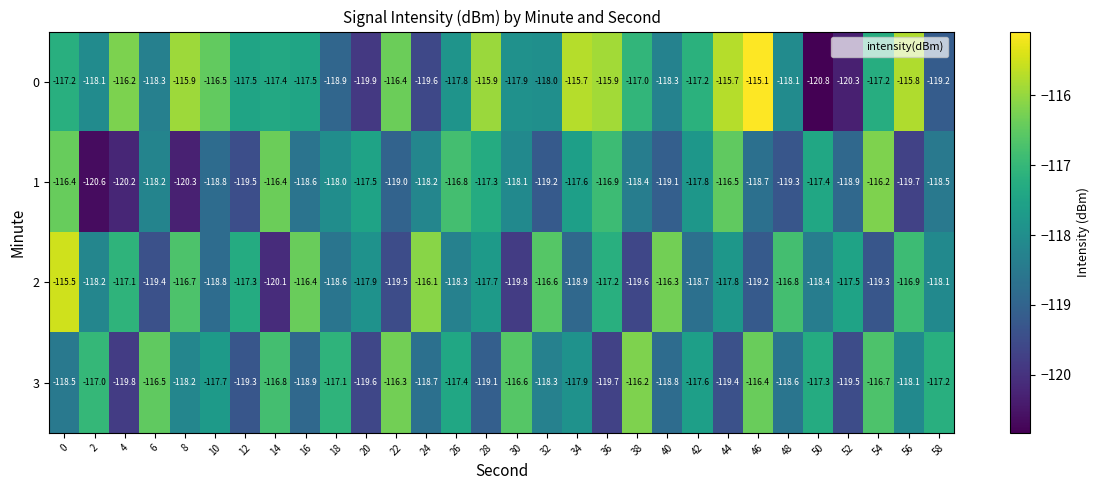

Read the 3 value at 8.

-118.2